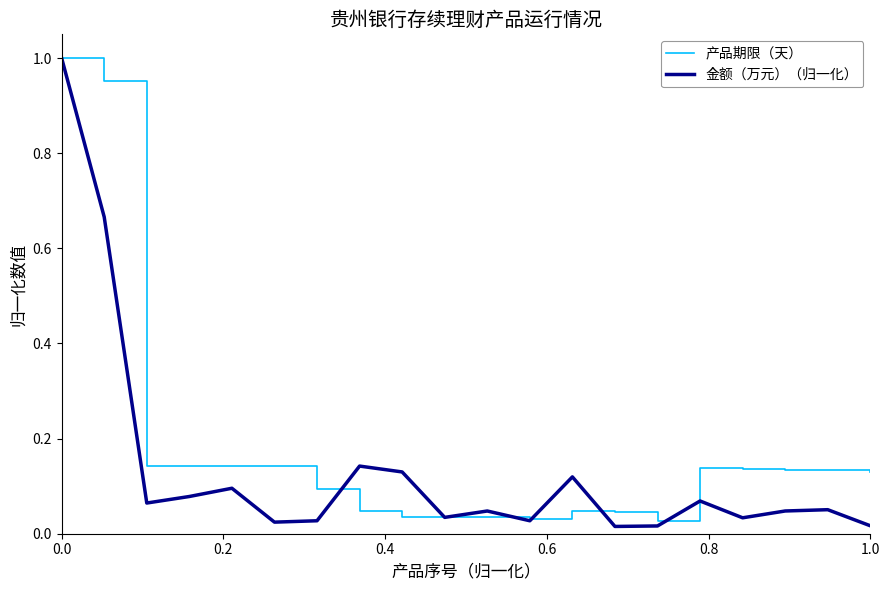

Does the chart display data point markers on the line(s)?

No